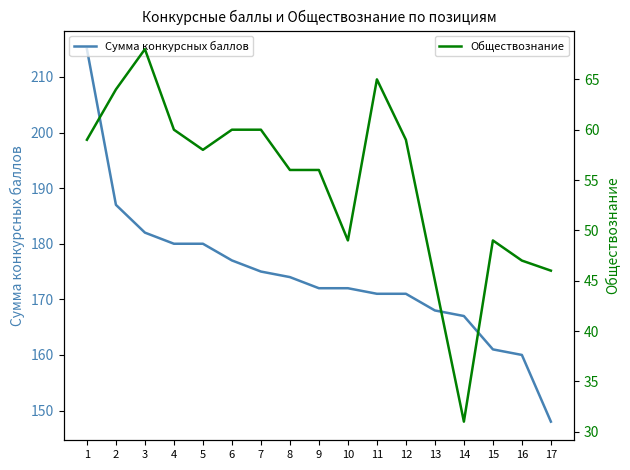

What is the highest value of the Обществознание series?

68